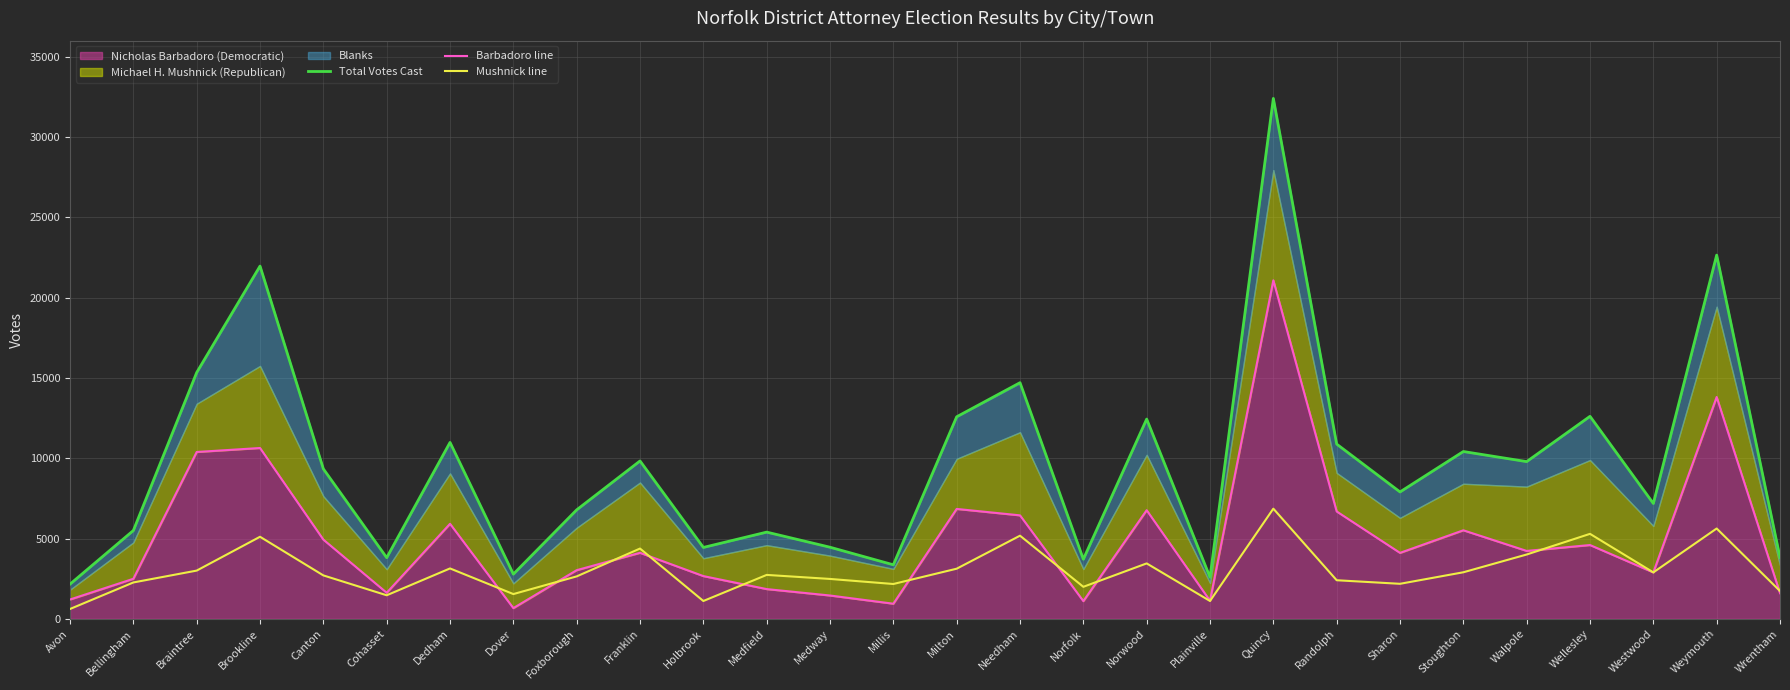

In Mushnick line, how many points are lower than both neighbors (excluding endpoints)?

8